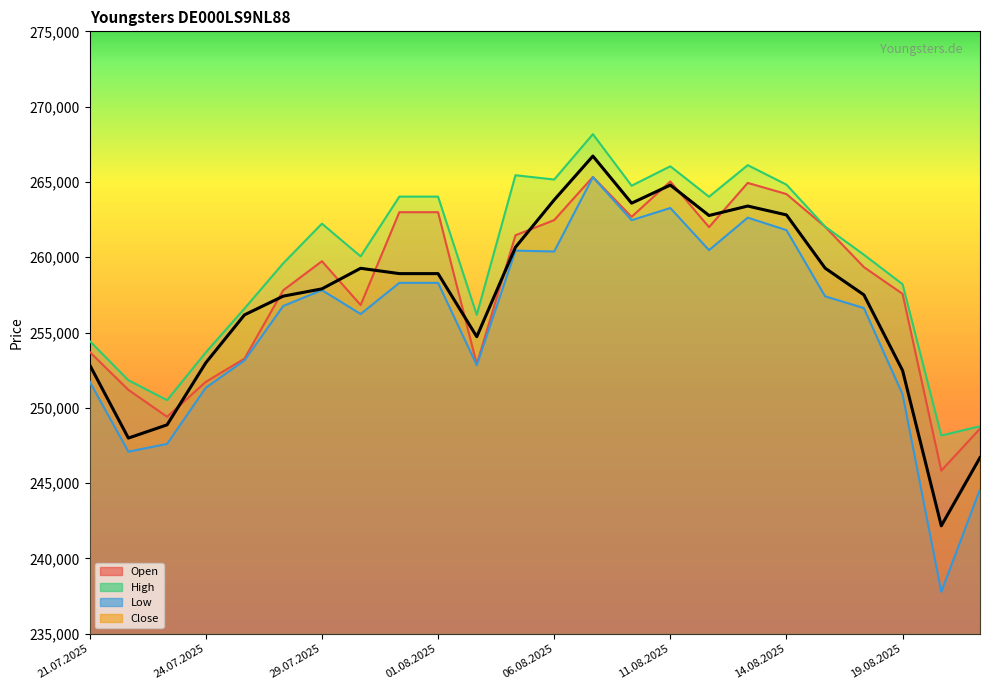

Rank the series by their average value, from lowest to highest.

Low, Close, Open, High